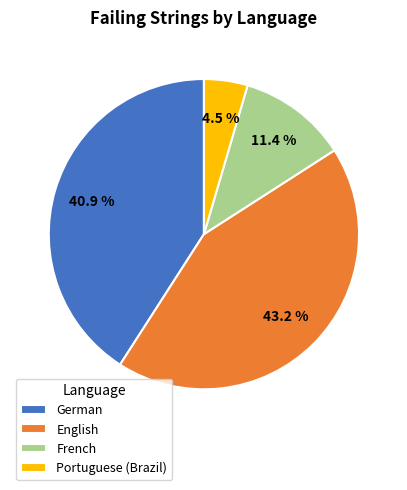

Between Portuguese (Brazil) and German, which is larger?

German